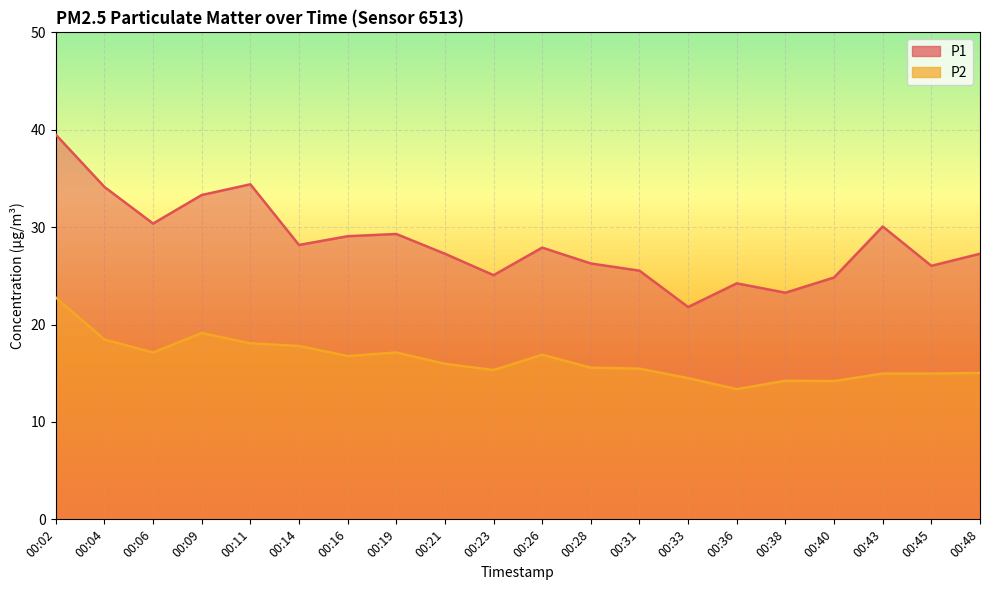

What is the average value of the P2 series?

16.4